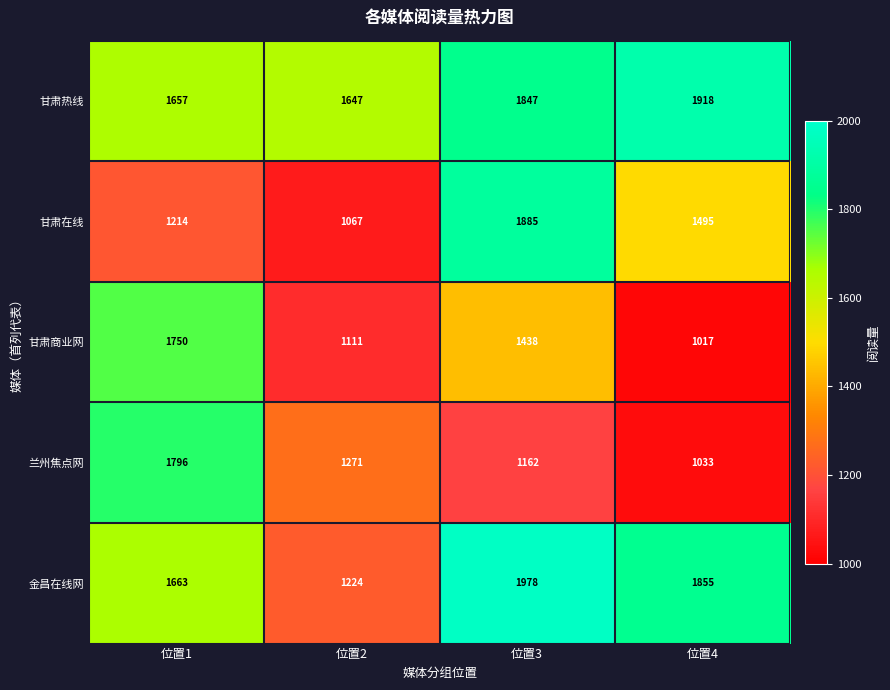

Which series has the widest spread of values?

甘肃在线